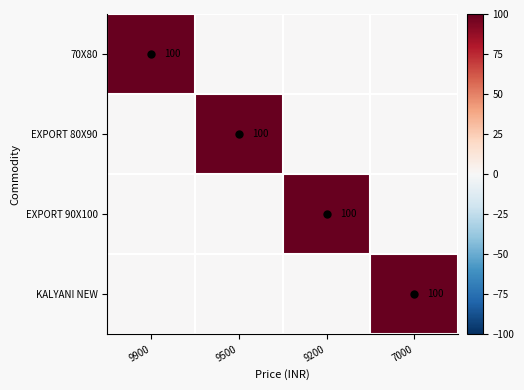

The EXPORT 90X100 series shows 100 at 9200. True or false?

True